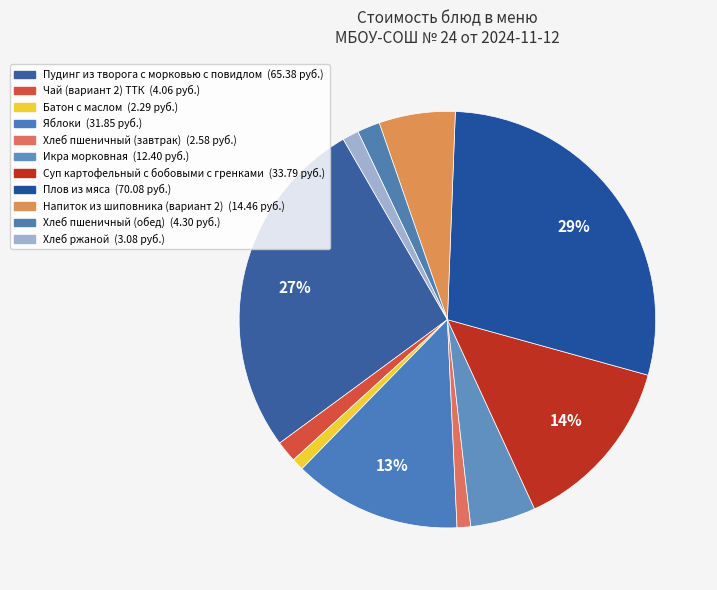

How many slices are in this pie chart?

11